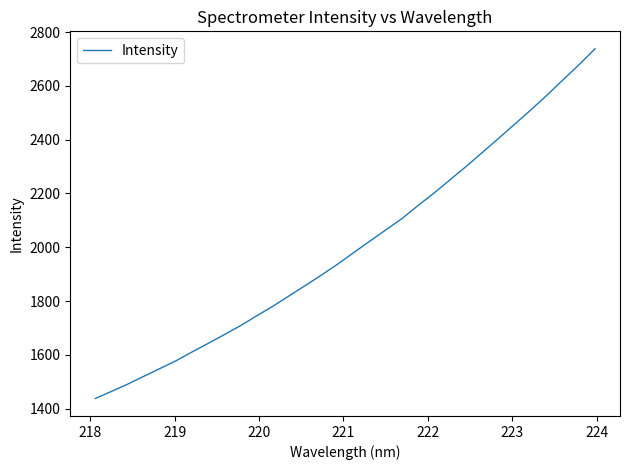

What is the greatest value displayed?

2737.9